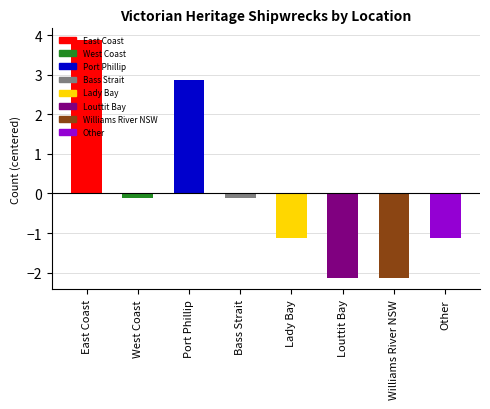

What position from the left is Lady Bay?

5